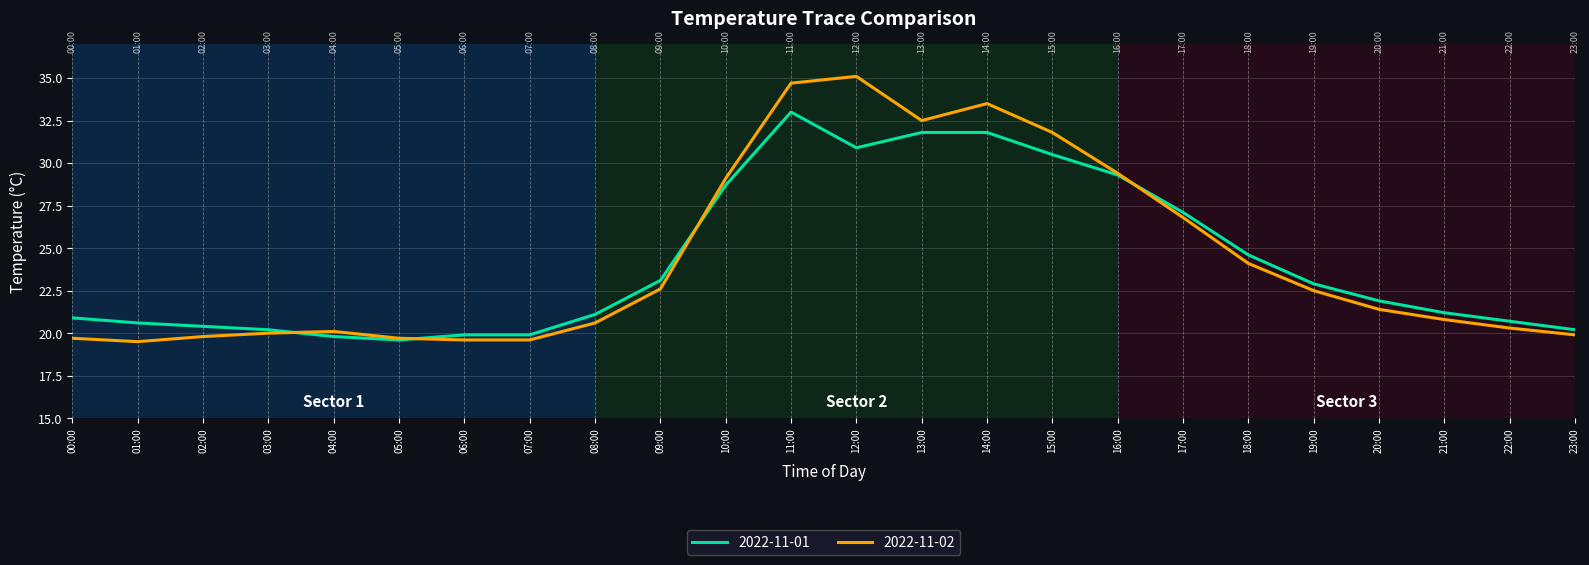

At which label is 2022-11-01 closest to 26?

17:00